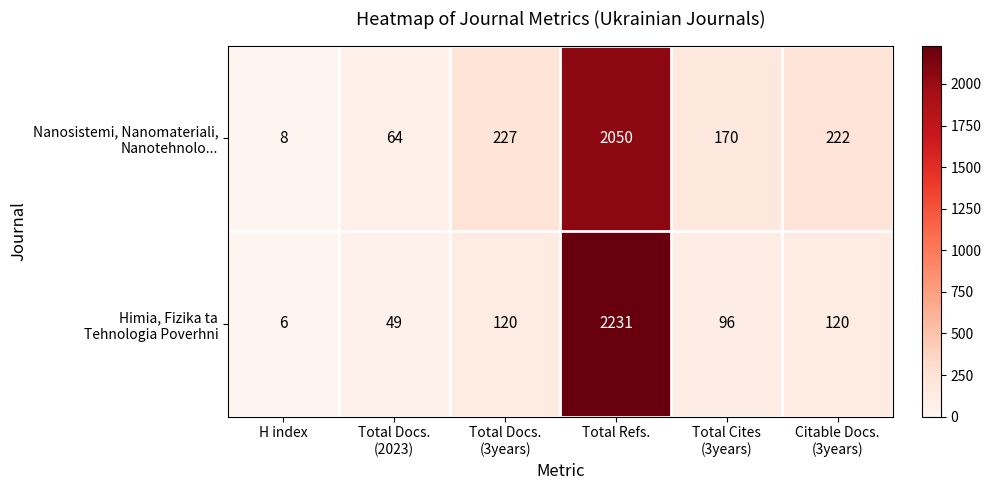

At which category is the sum across all series the highest?

Total Refs.